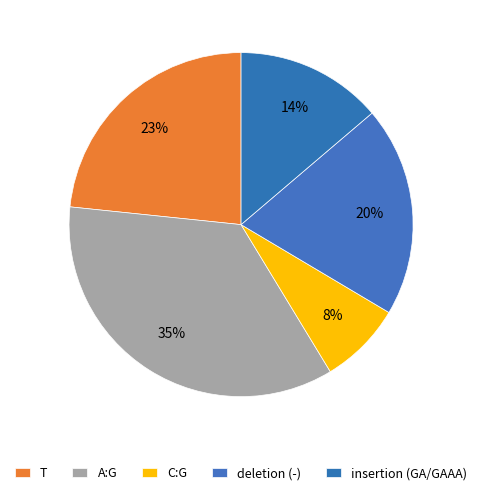

Count the number of slices in the pie.

5